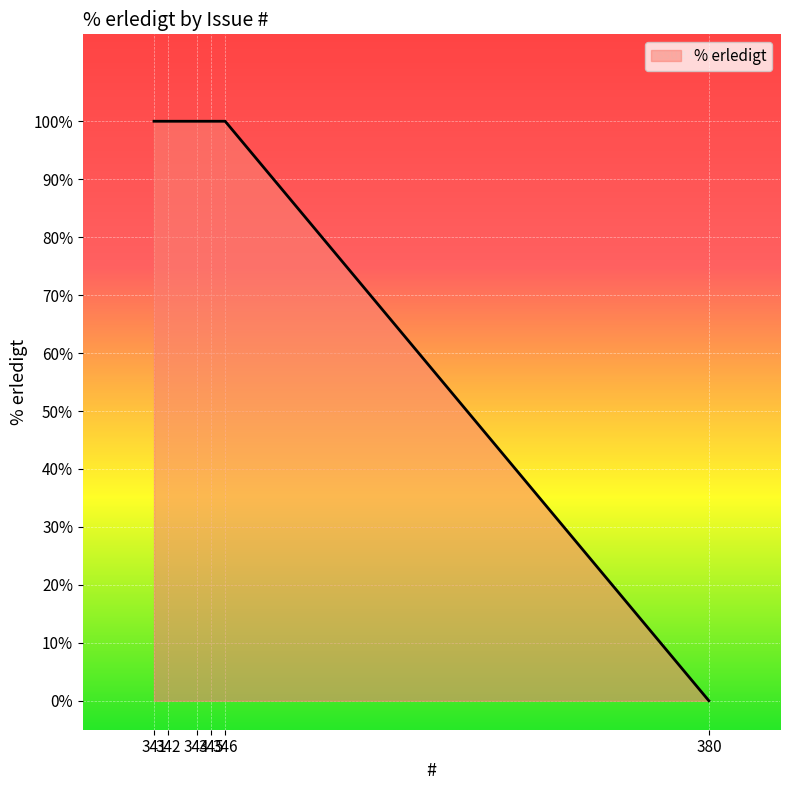

The value at 342 is 100. True or false?

True